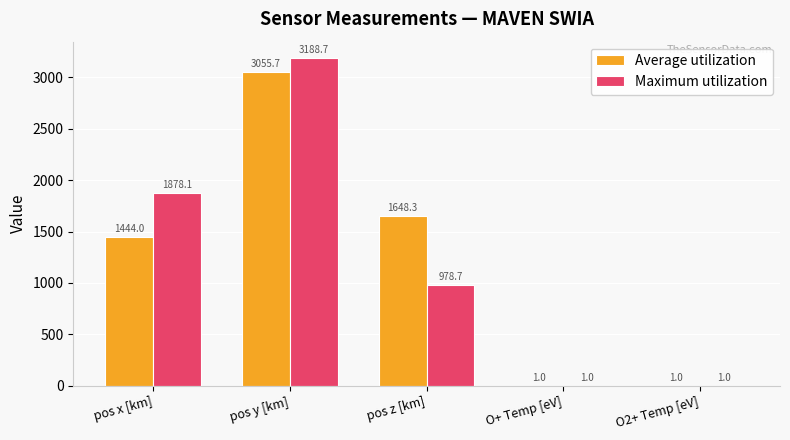

Is the value of Average utilization at O2+ Temp [eV] greater than the value of Maximum utilization at pos x [km]?

No